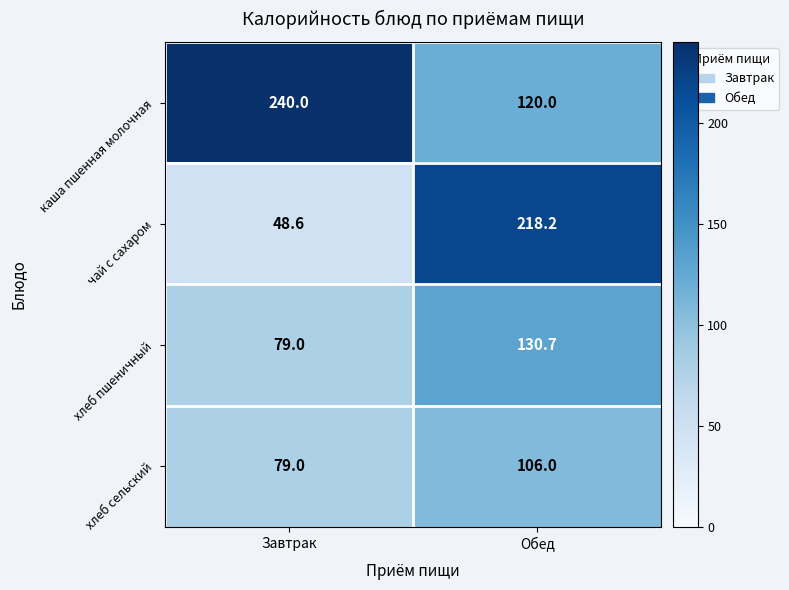

List the series in order of their peak value, highest first.

каша пшенная молочная, чай с сахаром, хлеб пшеничный, хлеб сельский